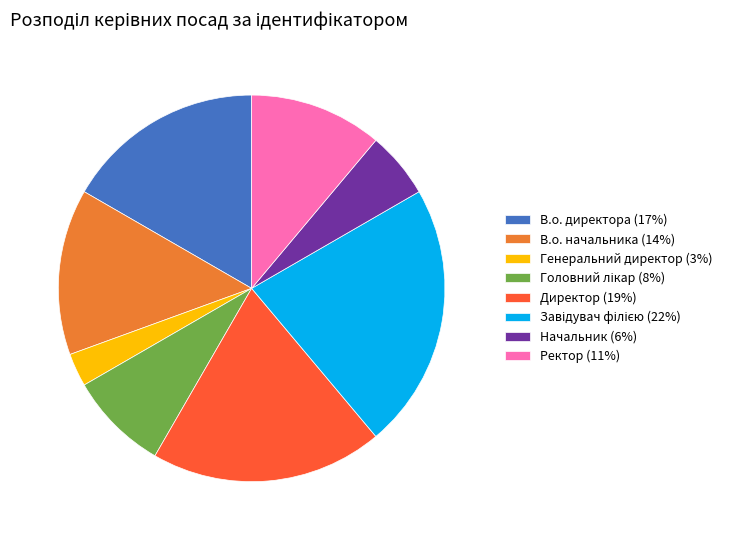

Does any single category account for the majority?

No